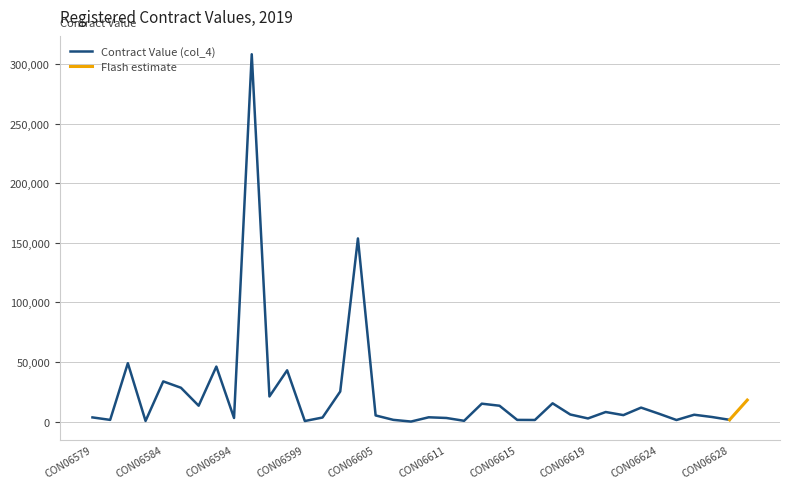

Reading left to right, extract all data points from this chart.

3480	1396	48992	500	33696	28360	13300	46134	3000	308230	21060	43002	442	3380	25208	153674	5130	1426	0	3576	3000	624	15000	13275	1384	1314	15300	5910	2612	8000	5400	11700	6622	1291	5720	3829	1445	18026